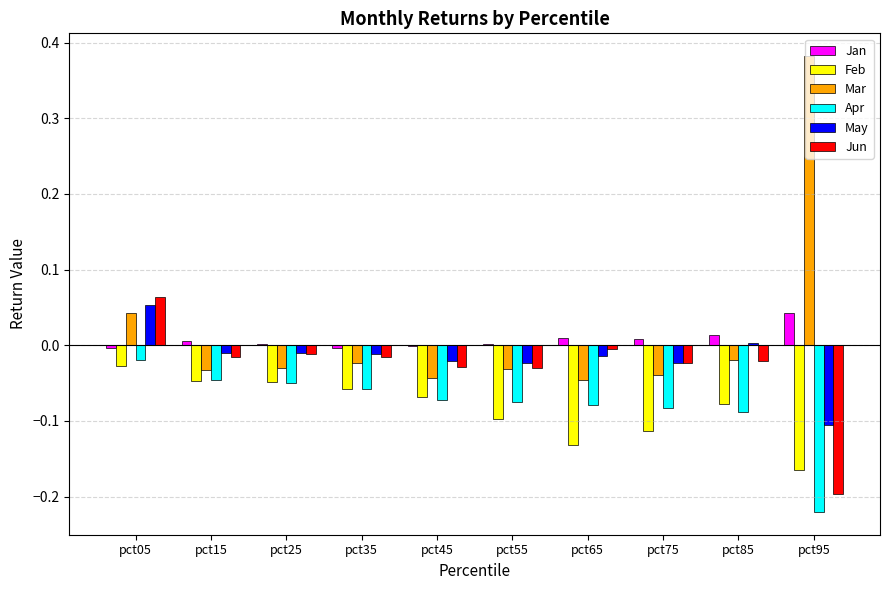

Are the bars grouped side by side (vs. stacked)?

Yes